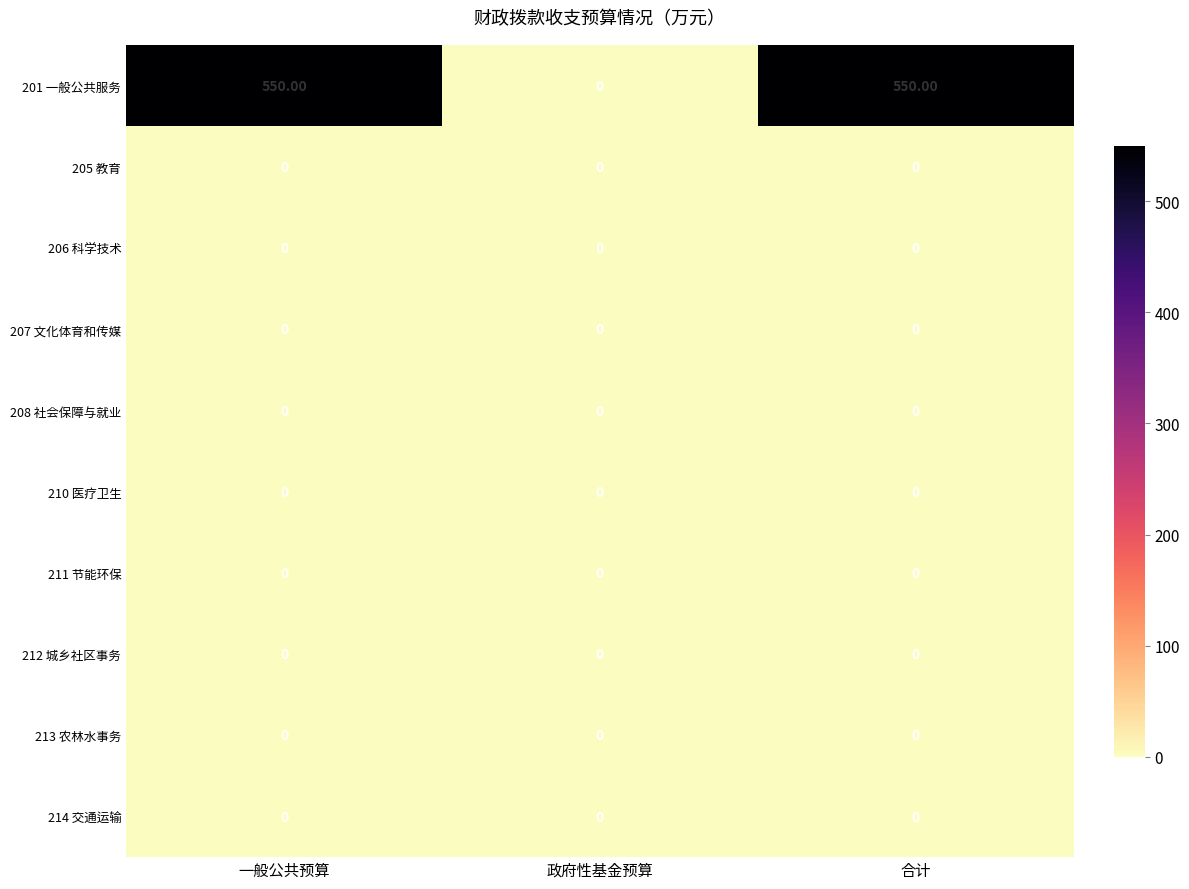

What is the difference between the highest and lowest values at 一般公共预算?

550